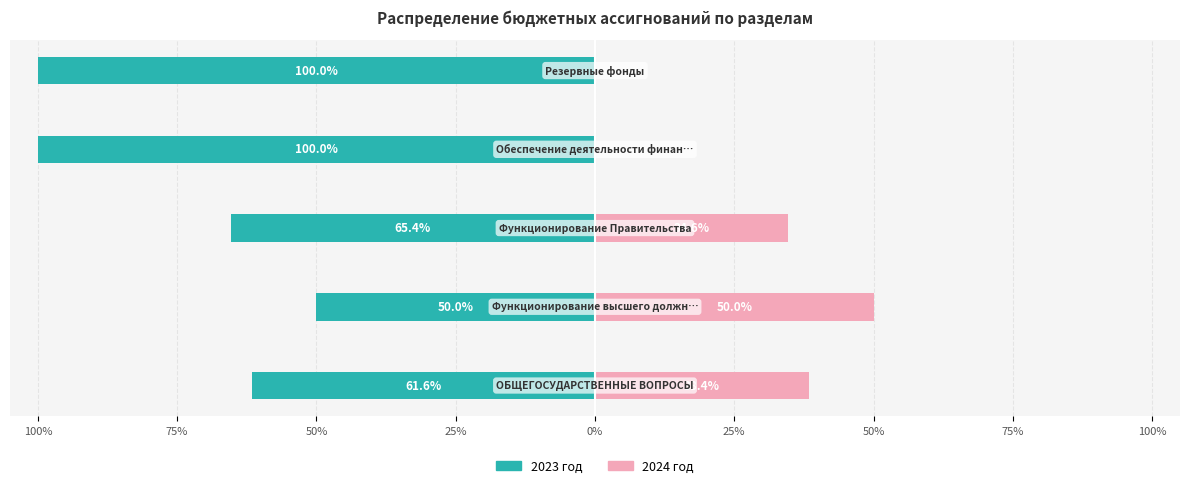

What are all the series names shown in the legend?

2023 год, 2024 год